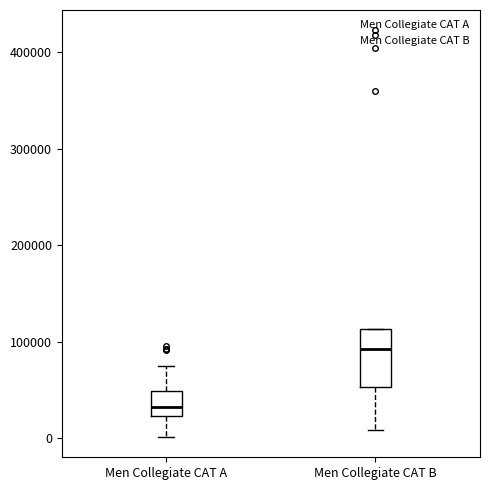

Reading left to right, transcribe this box plot: for each box, give where its median line is, the range the box spans, and where its two whiskers end, as read against the y-axis. The values are not printed on the chart, so give them approximately, as read against the axis.

Men Collegiate CAT A: median 30000, box 20000 to 50000, whiskers 0 to 80000
Men Collegiate CAT B: median 90000, box 50000 to 110000, whiskers 10000 to 110000